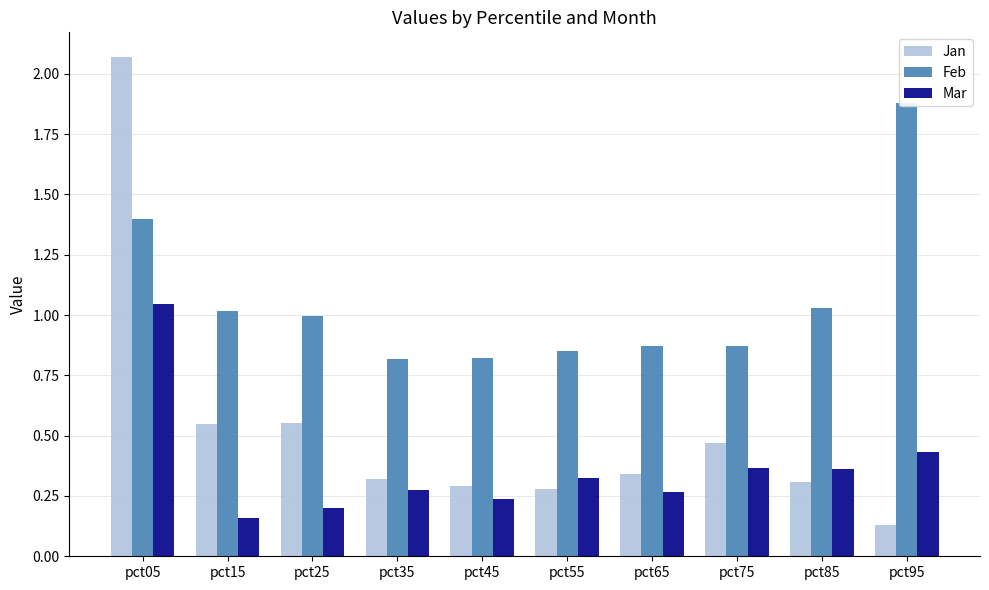

What is the difference between the maximum and minimum values in the Feb series?

1.1